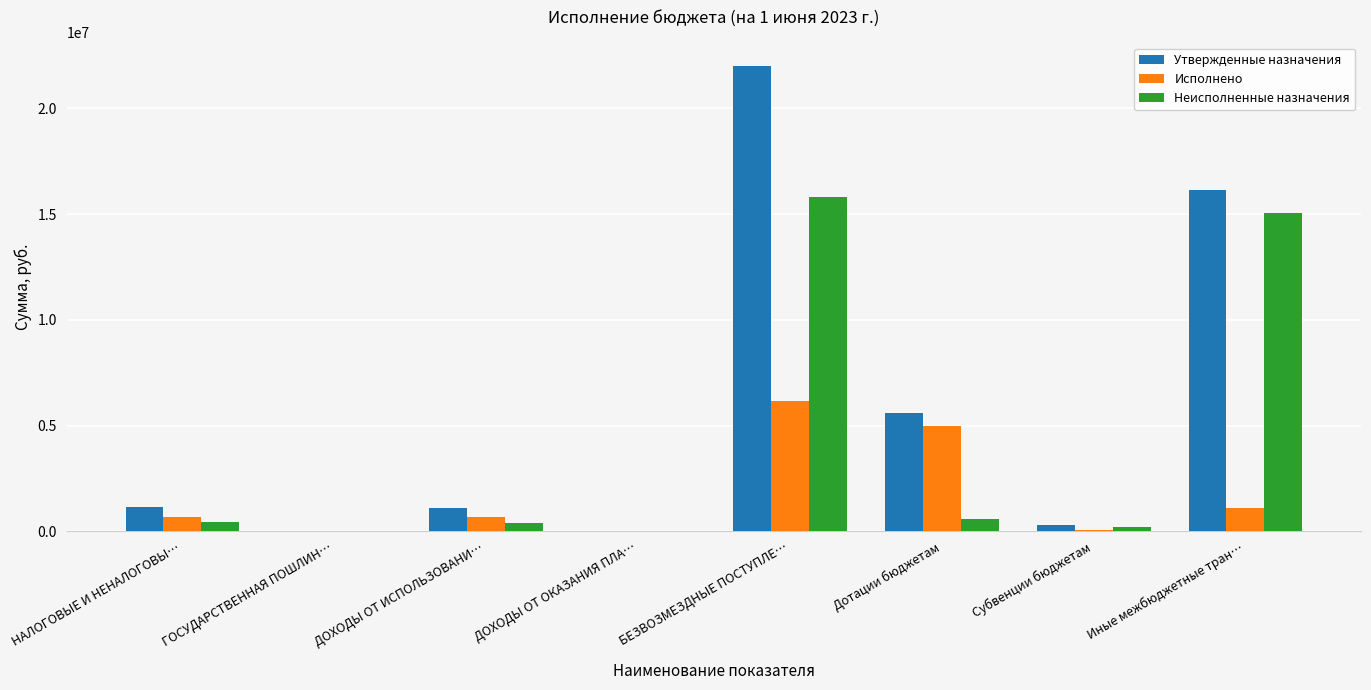

The value of Исполнено at ДОХОДЫ ОТ ИСПОЛЬЗОВАНИ… is 677187.1. True or false?

True